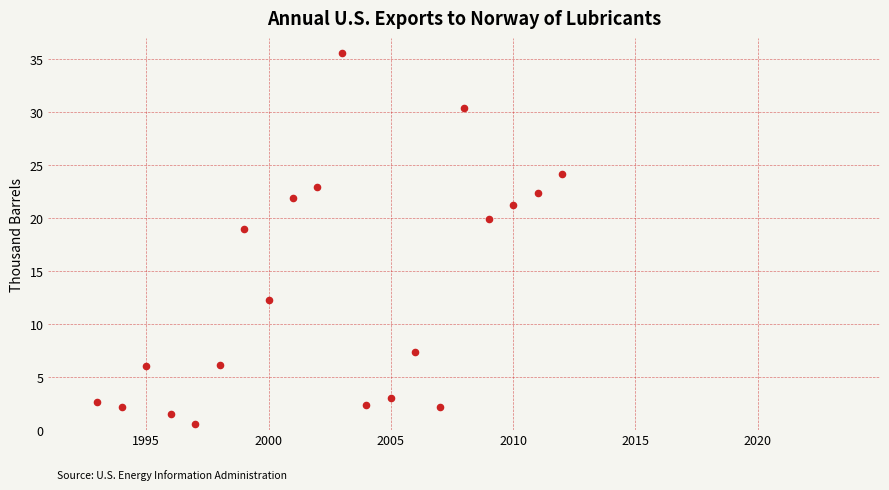

What Y value in the scatter plot is closest to 18?

19.0